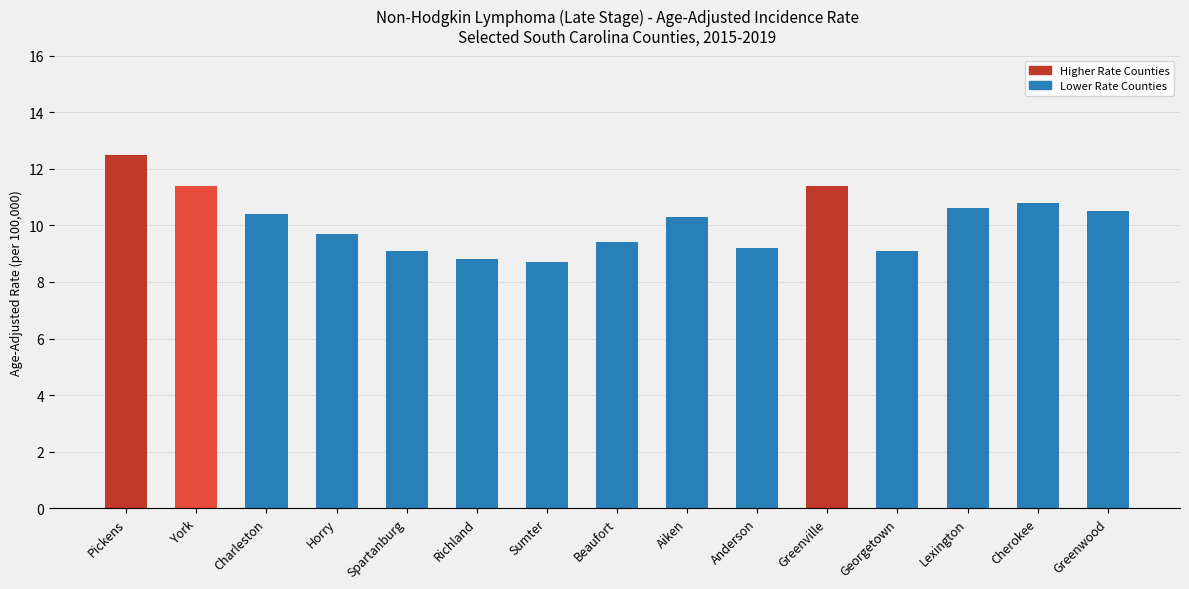

Read the value at Pickens.

12.5